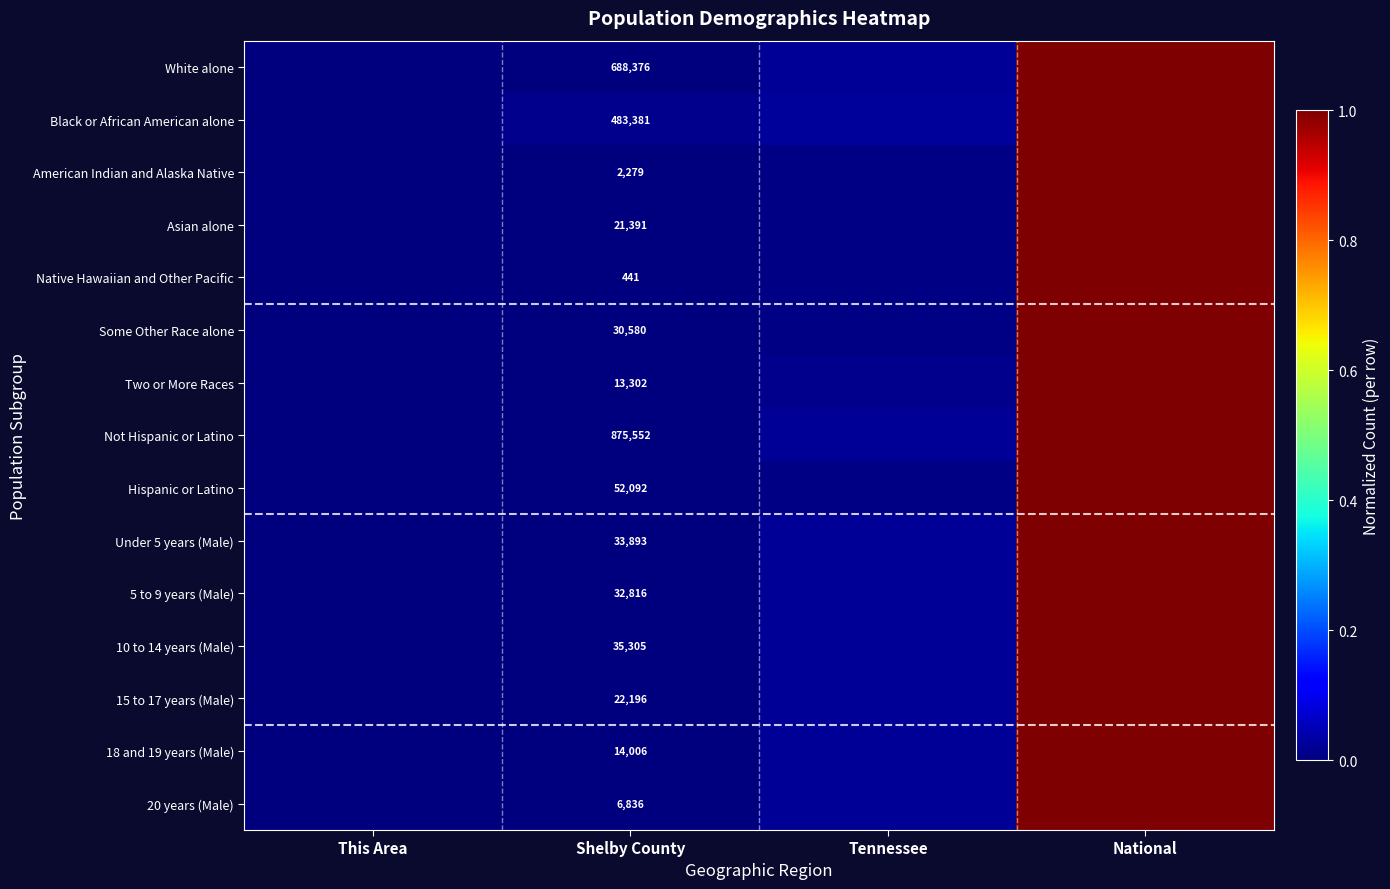

Is the value of Hispanic or Latino at Tennessee greater than the value of 10 to 14 years (Male) at This Area?

Yes